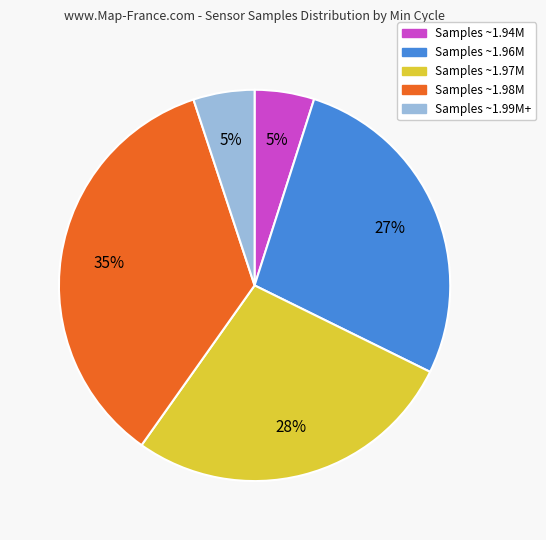

Is there a majority slice in this chart?

No